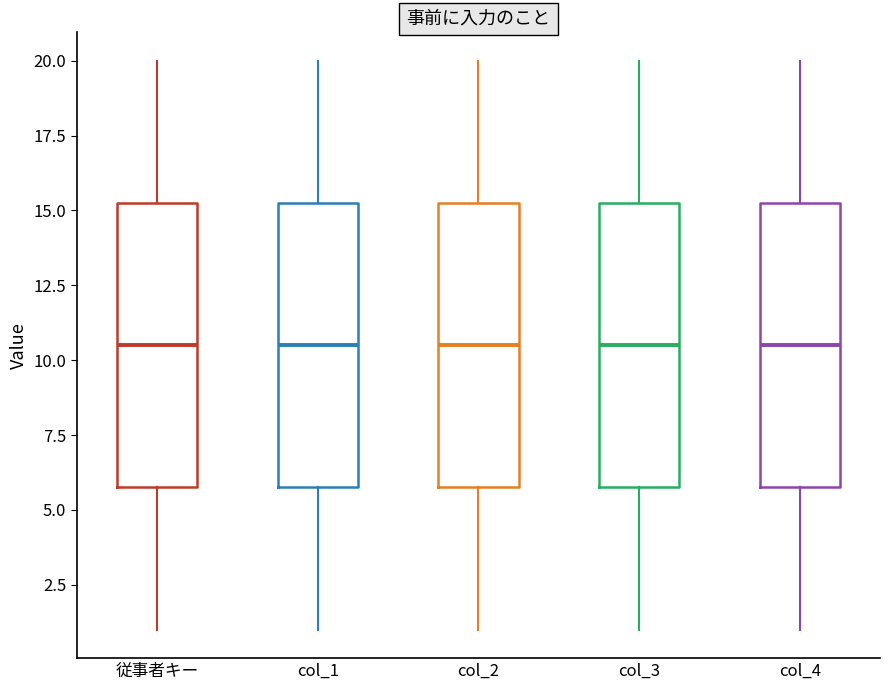

Reading left to right, read every box against the y-axis: the position of its median line, the range the box covers, and the ends of its whiskers. The values are not printed on the chart, so give them approximately, as read against the axis.

従事者キー: median 10.5, box 6.0 to 15.5, whiskers 1.0 to 20.0
col_1: median 10.5, box 6.0 to 15.5, whiskers 1.0 to 20.0
col_2: median 10.5, box 6.0 to 15.5, whiskers 1.0 to 20.0
col_3: median 10.5, box 6.0 to 15.5, whiskers 1.0 to 20.0
col_4: median 10.5, box 6.0 to 15.5, whiskers 1.0 to 20.0